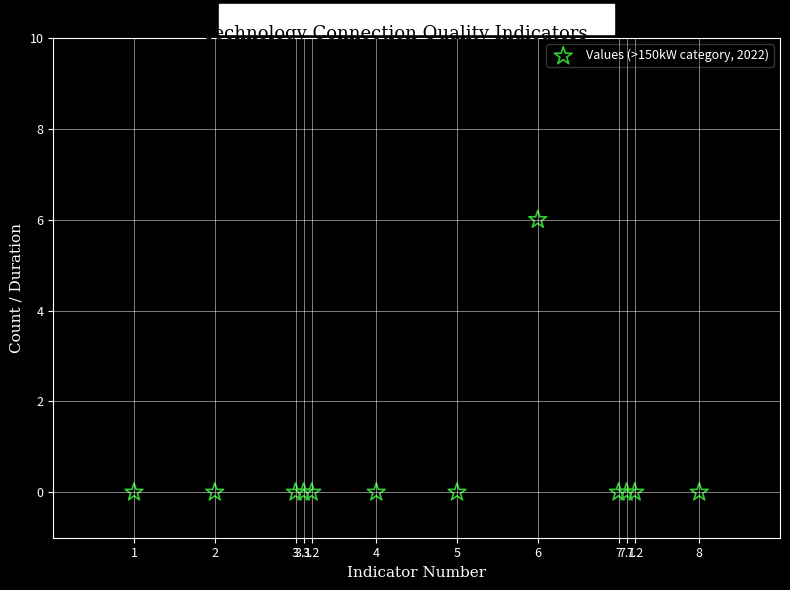

What is the range of Y values (max minus min)?

6